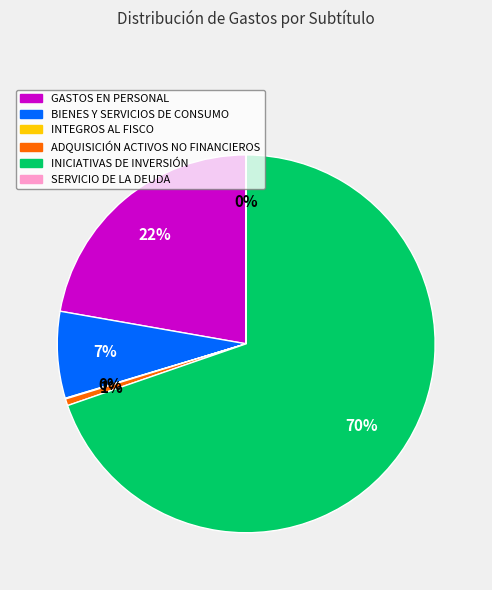

Is there a majority slice in this chart?

Yes